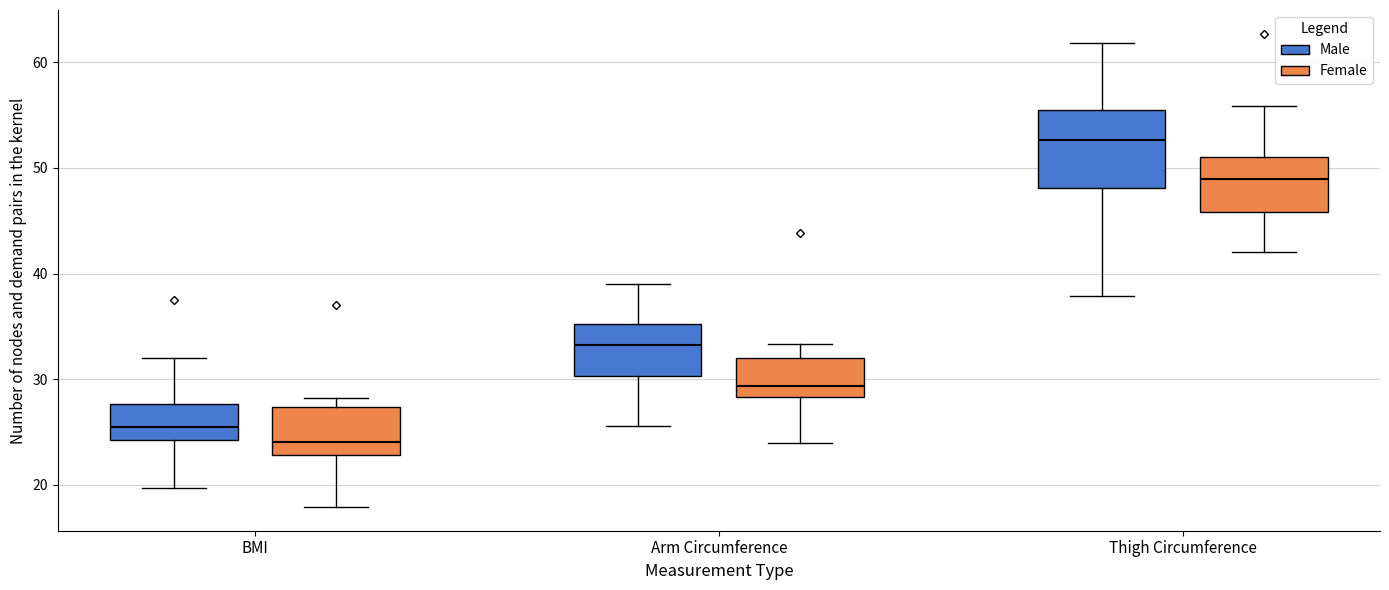

Reading left to right, read every box against the y-axis: the position of its median line, the range the box covers, and the ends of its whiskers. The values are not printed on the chart, so give them approximately, as read against the axis.

BMI (Male): median 26, box 24 to 28, whiskers 20 to 32
BMI (Female): median 24, box 23 to 27, whiskers 18 to 28
Arm Circumference (Male): median 33, box 30 to 35, whiskers 26 to 39
Arm Circumference (Female): median 29, box 28 to 32, whiskers 24 to 33
Thigh Circumference (Male): median 53, box 48 to 55, whiskers 38 to 62
Thigh Circumference (Female): median 49, box 46 to 51, whiskers 42 to 56